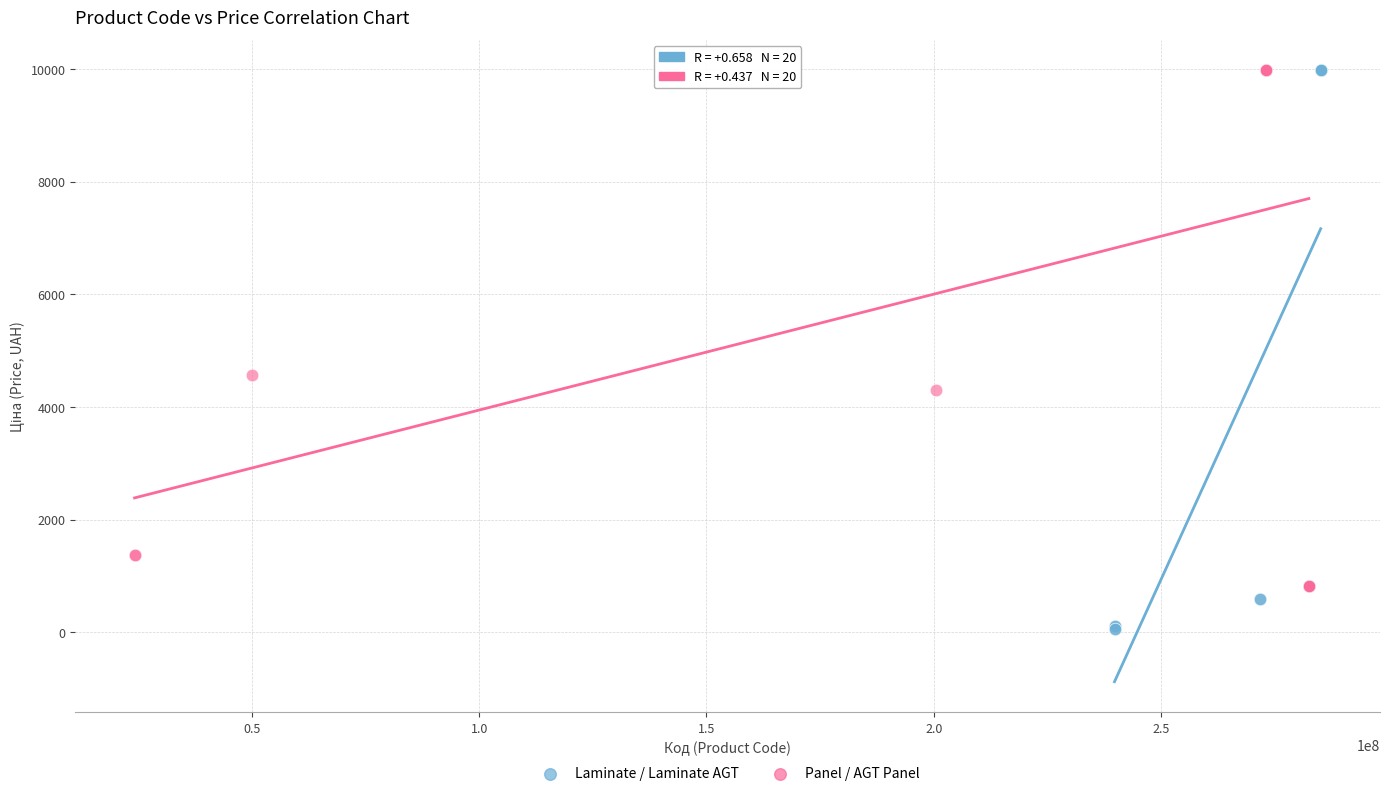

Which series contains the lowest Y value?

Laminate / Laminate AGT